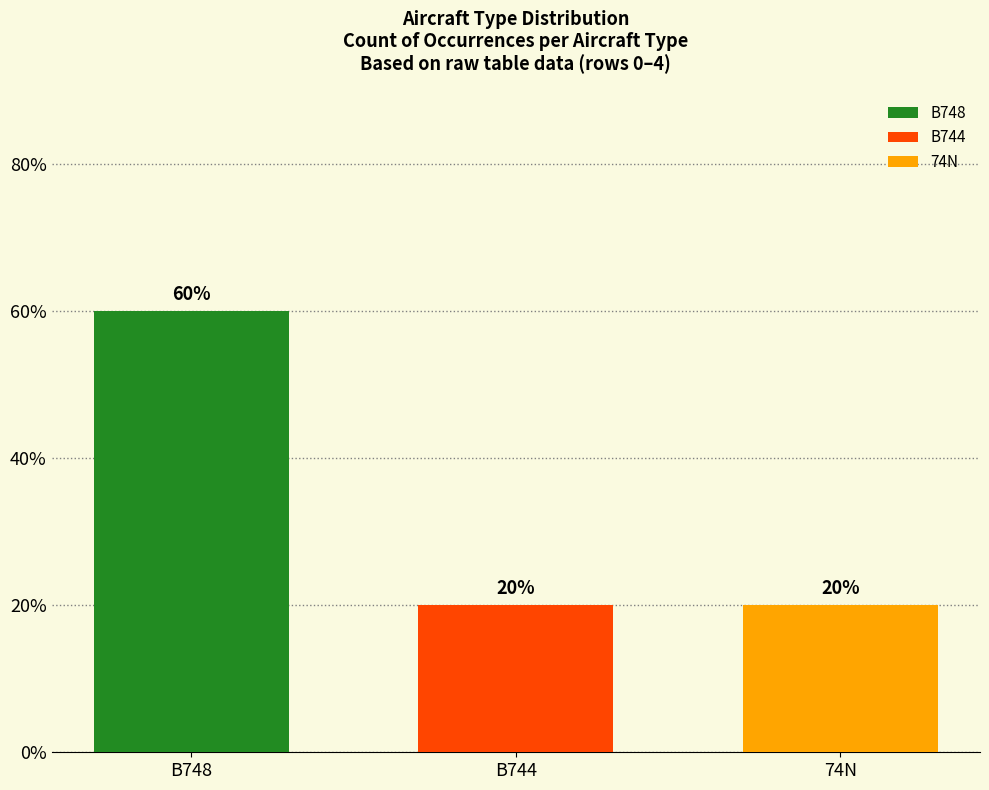

What are all the series names shown in the legend?

B748, B744, 74N